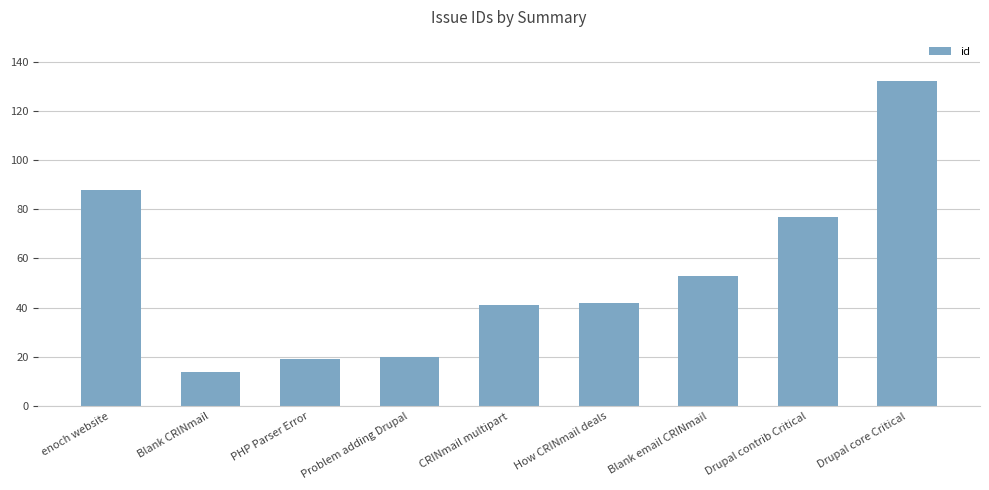

What is the change in value from How CRINmail deals to Drupal core Critical?

+90